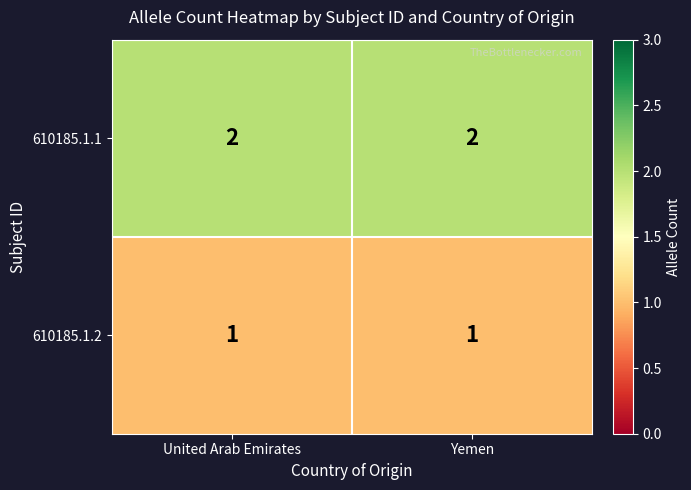

Reading left to right, list all the values displayed in this chart.

610185.1.1: 2	2
610185.1.2: 1	1